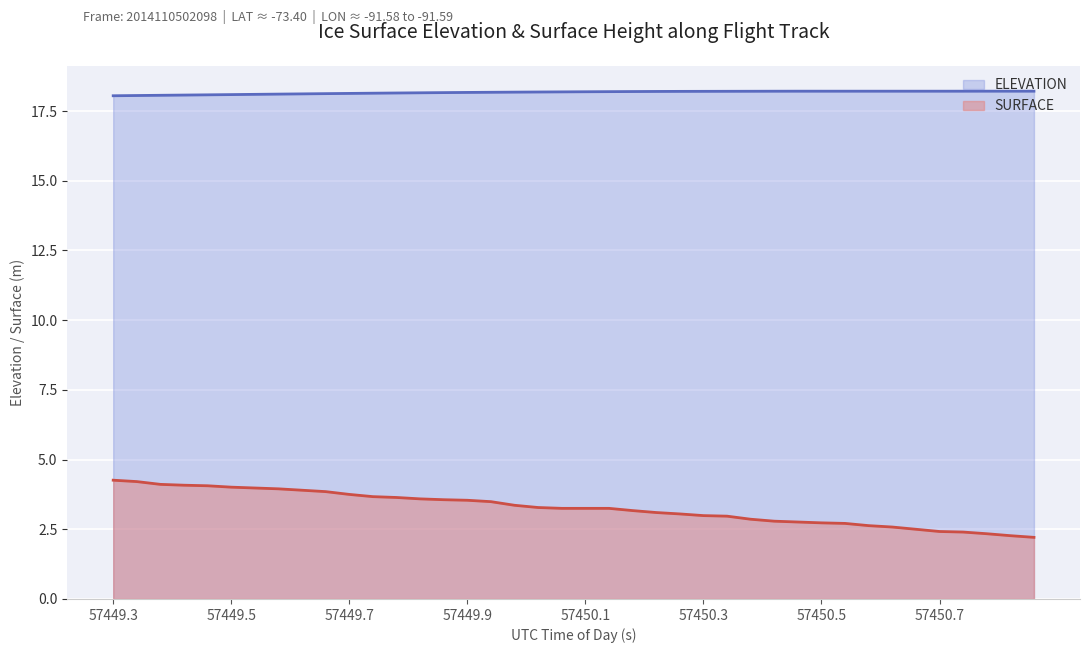

Reading left to right, what are all the values shown in this chart?

ELEVATION: 18.0	18.1	18.1	18.1	18.1	18.1	18.1	18.1	18.1	18.1	18.1	18.1	18.1	18.2	18.2	18.2	18.2	18.2	18.2	18.2	18.2	18.2	18.2	18.2	18.2	18.2	18.2	18.2	18.2	18.2	18.2	18.2	18.2	18.2	18.2	18.2	18.2	18.2	18.2	18.2
SURFACE: 4.3	4.2	4.1	4.1	4.1	4.0	4.0	3.9	3.9	3.9	3.8	3.7	3.6	3.6	3.6	3.5	3.5	3.4	3.3	3.2	3.2	3.2	3.2	3.1	3.1	3.0	3.0	2.9	2.8	2.8	2.7	2.7	2.6	2.6	2.5	2.4	2.4	2.3	2.3	2.2